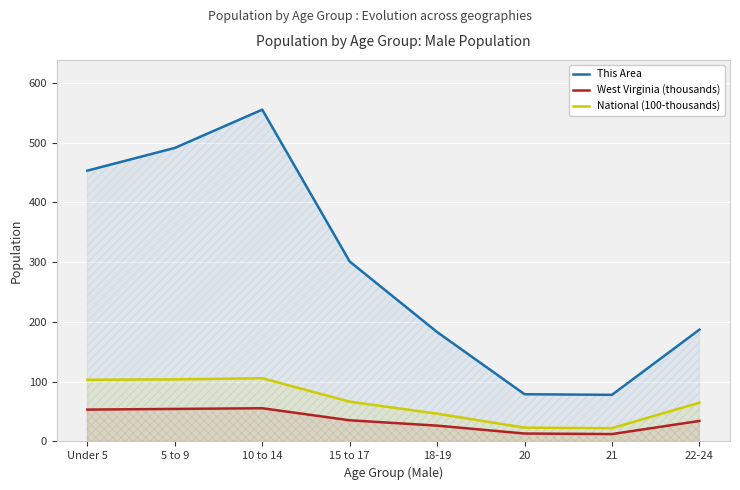

The This Area series shows 491.0 at 5 to 9. True or false?

True